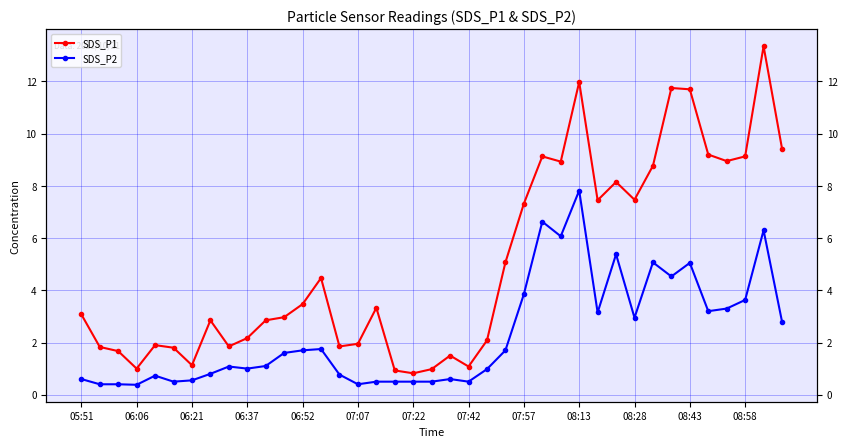

What is the maximum value for SDS_P1?

13.3